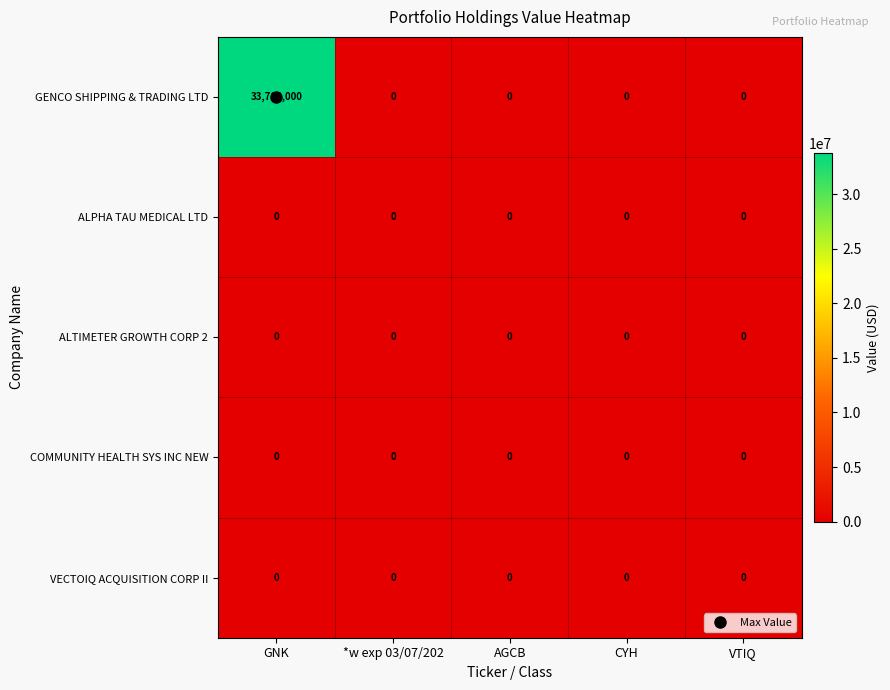

Which series has the widest spread of values?

GENCO SHIPPING & TRADING LTD